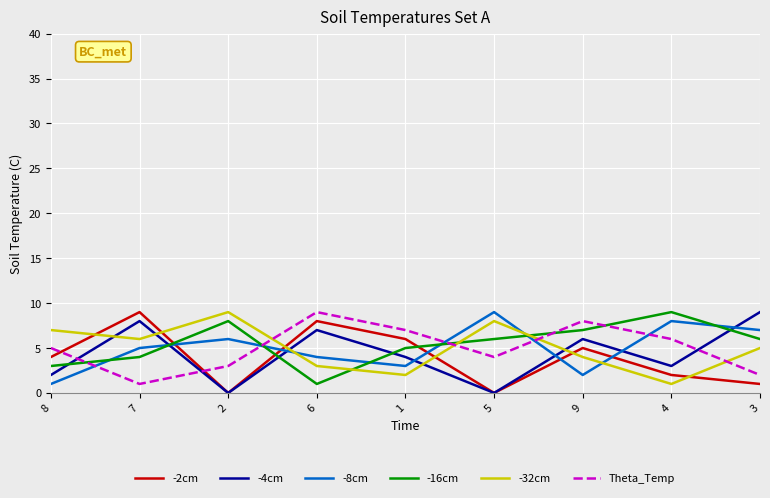

What is the maximum value shown in the chart?

9